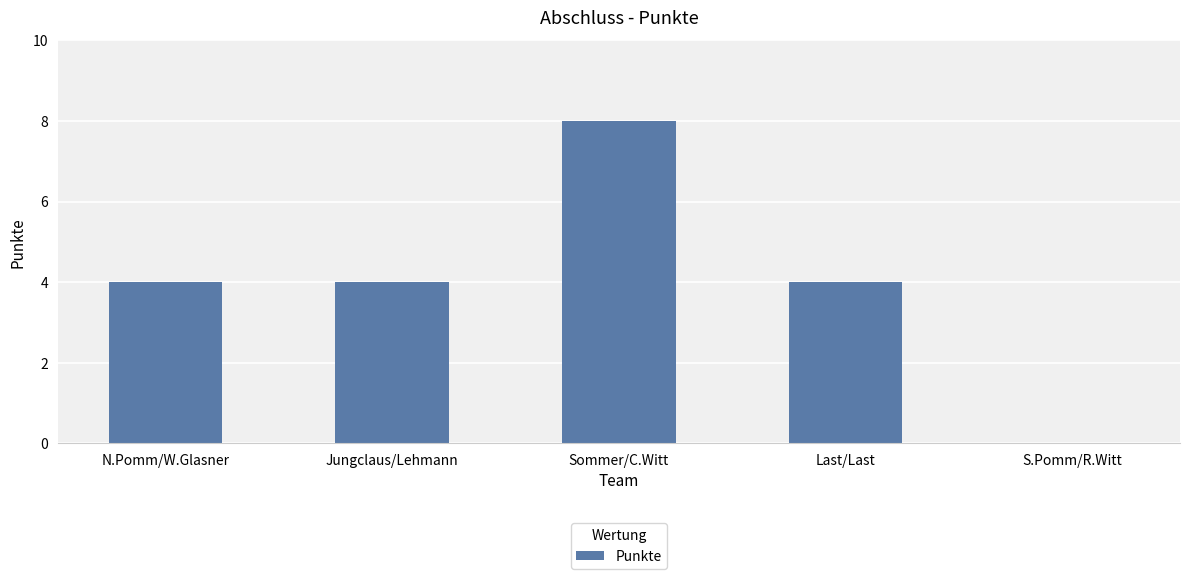

The value at S.Pomm/R.Witt is 4. True or false?

False